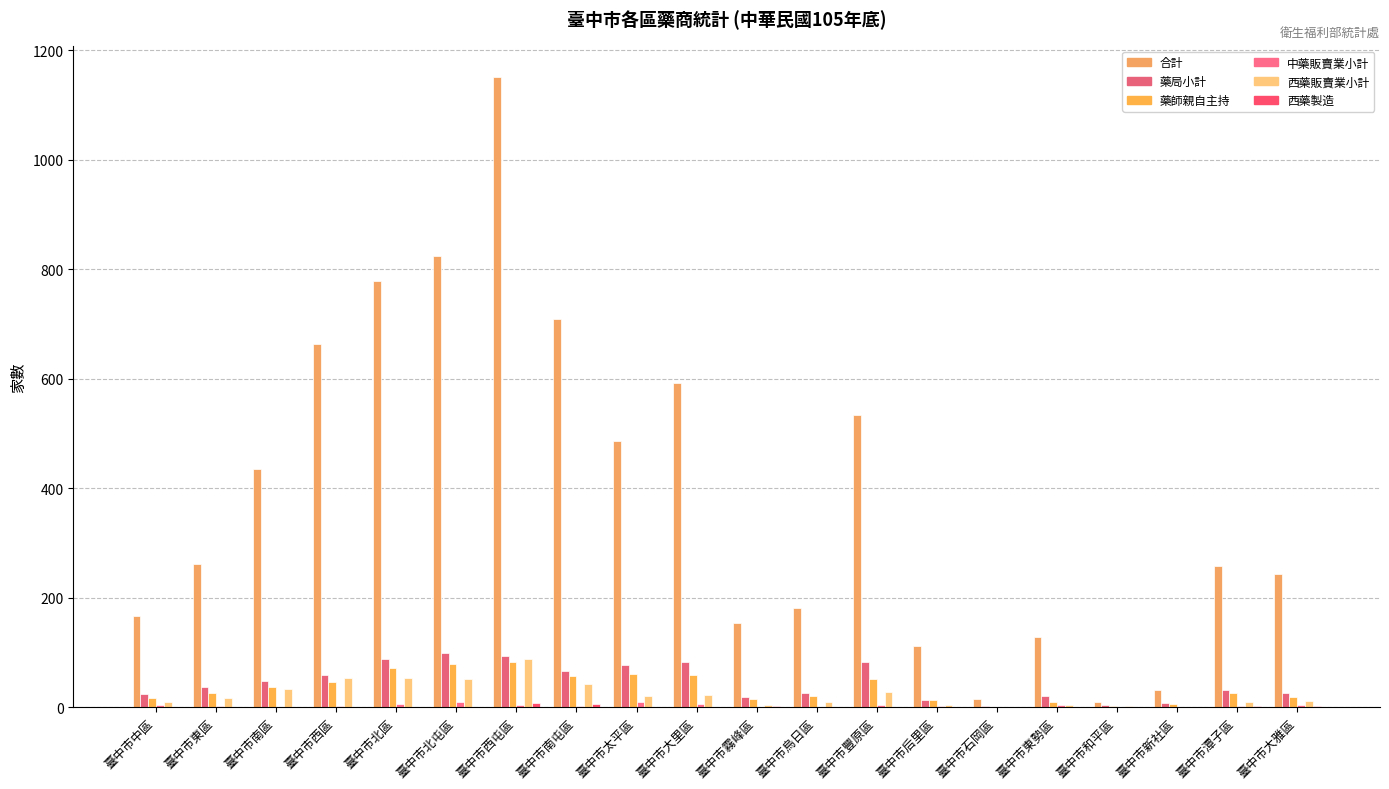

Between 臺中市中區 and 臺中市石岡區, which series saw the biggest shift?

合計